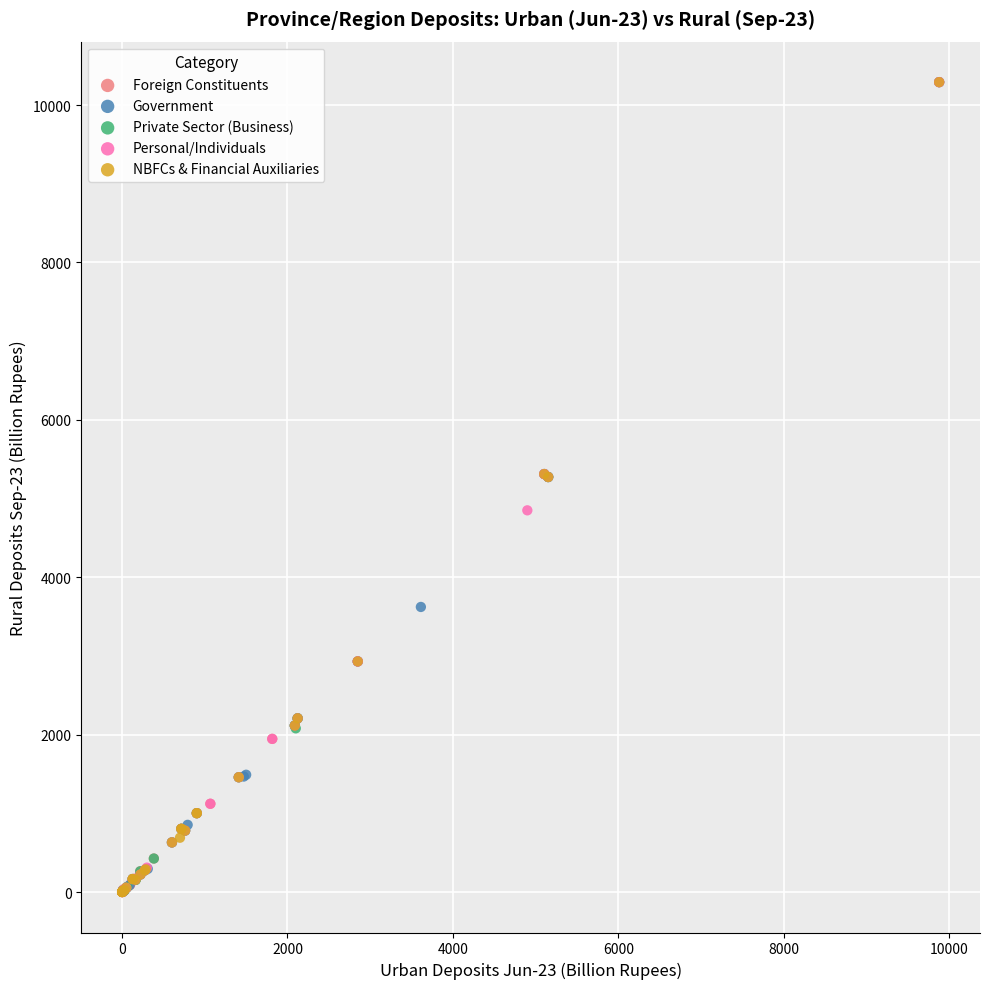

What are all the series names shown in the legend?

Foreign Constituents, Government, Private Sector (Business), Personal/Individuals, NBFCs & Financial Auxiliaries